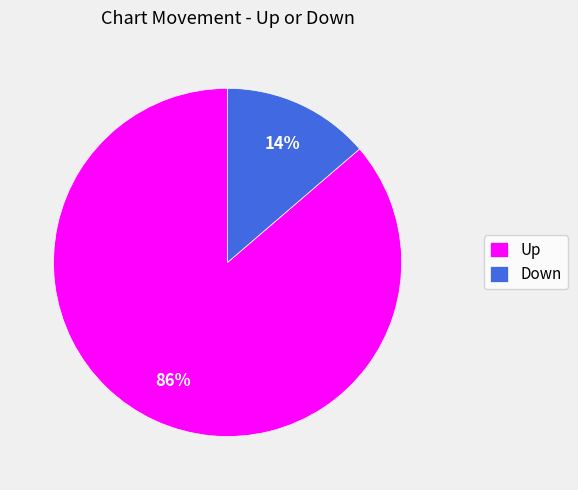

What is the smallest slice in the pie chart?

Down